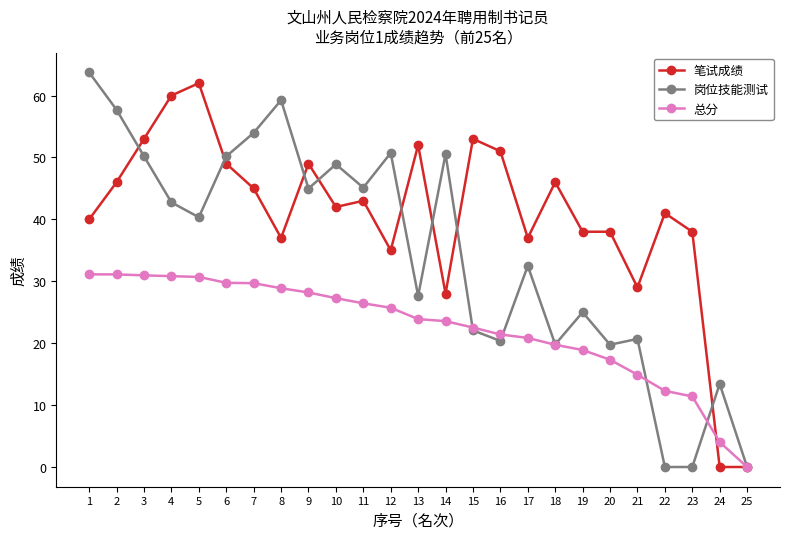

Rank the series by their maximum value, from highest to lowest.

岗位技能测试, 笔试成绩, 总分